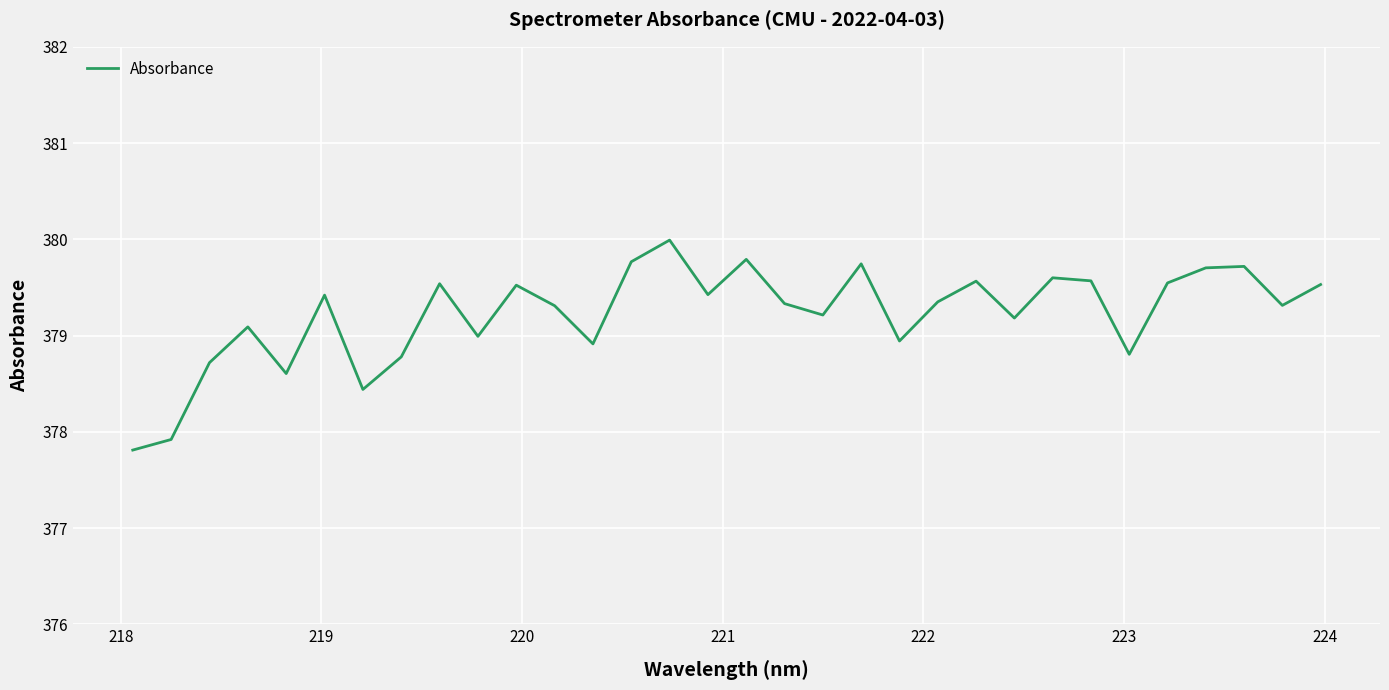

What is the difference between the maximum and minimum values?

2.2